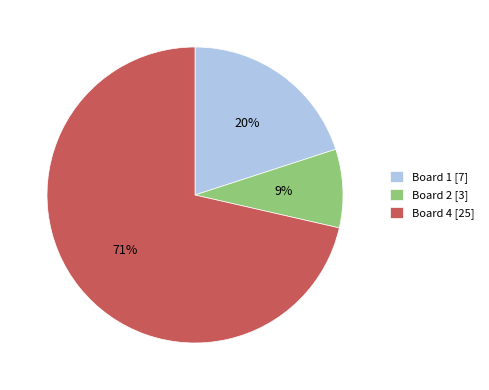

Rank the categories by value from highest to lowest.

Board 4 [25], Board 1 [7], Board 2 [3]